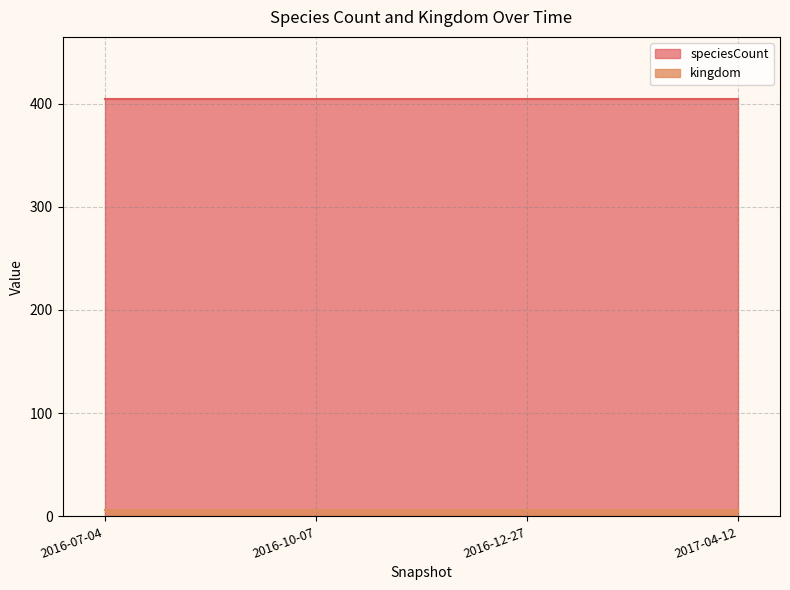

Reading right to left, list all the values displayed in this chart.

kingdom: 2017-04-12=6	2016-12-27=6	2016-10-07=6	2016-07-04=6
speciesCount: 2017-04-12=404	2016-12-27=404	2016-10-07=404	2016-07-04=404